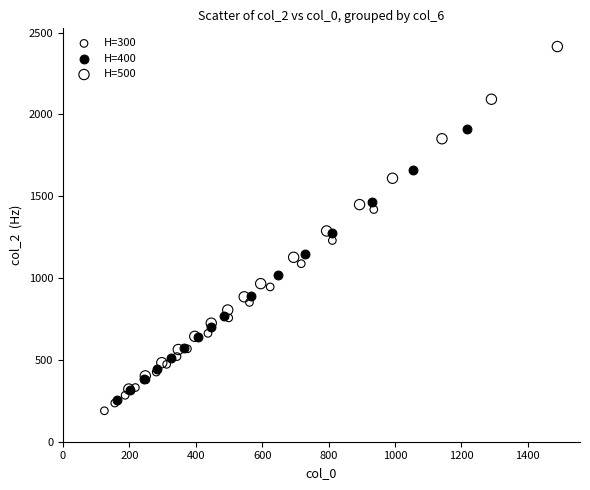

Which series contains the highest Y value?

H=500